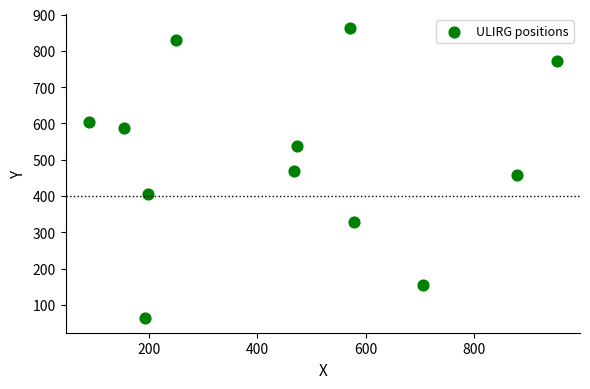

What is the average Y value?

506